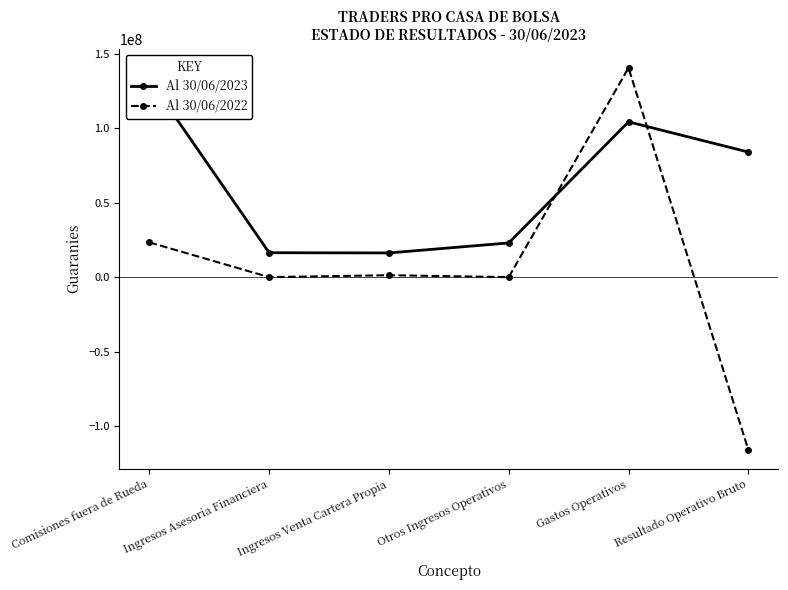

How many series are shown in this chart?

2